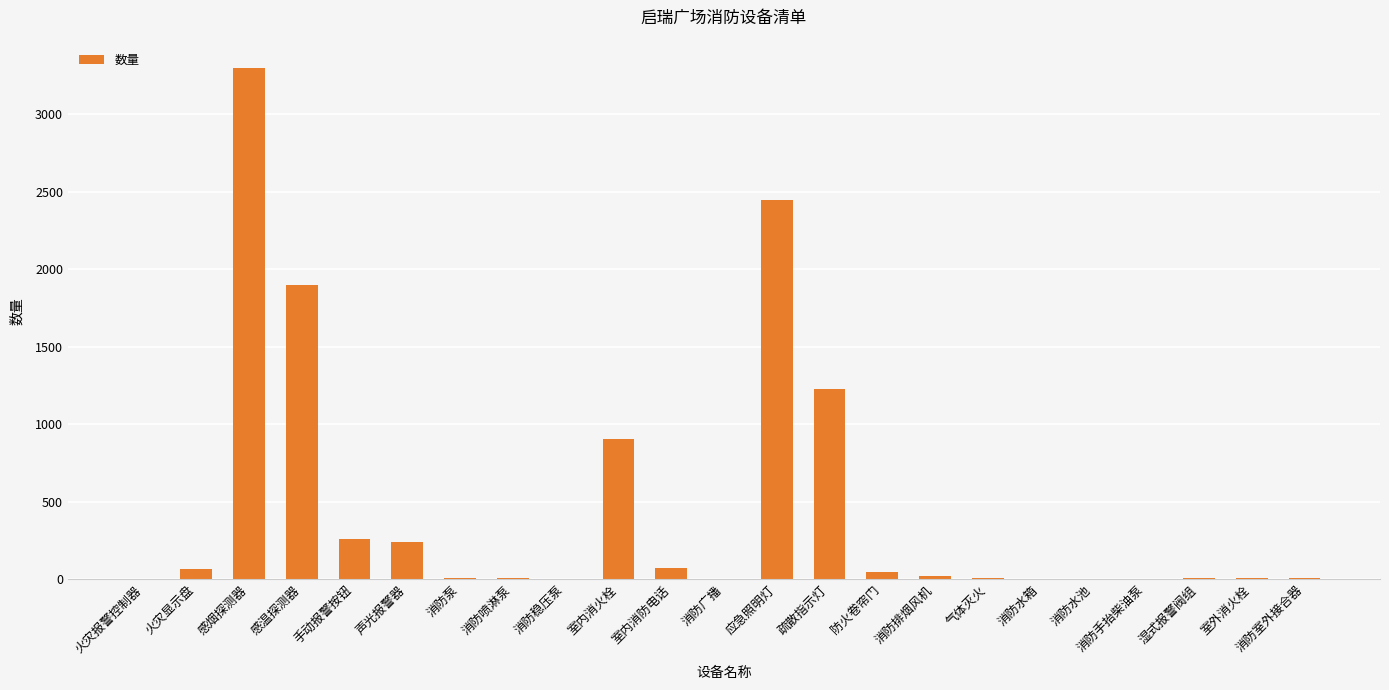

What is the greatest value displayed?

3300